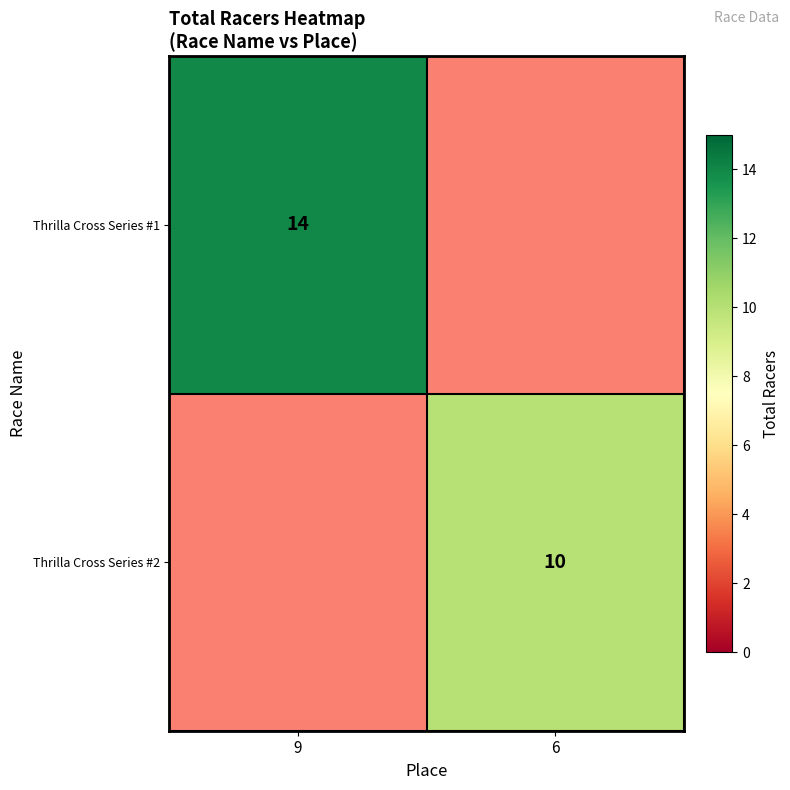

Is the value of Thrilla Cross Series #1 at 9 greater than the value of Thrilla Cross Series #2 at 6?

Yes